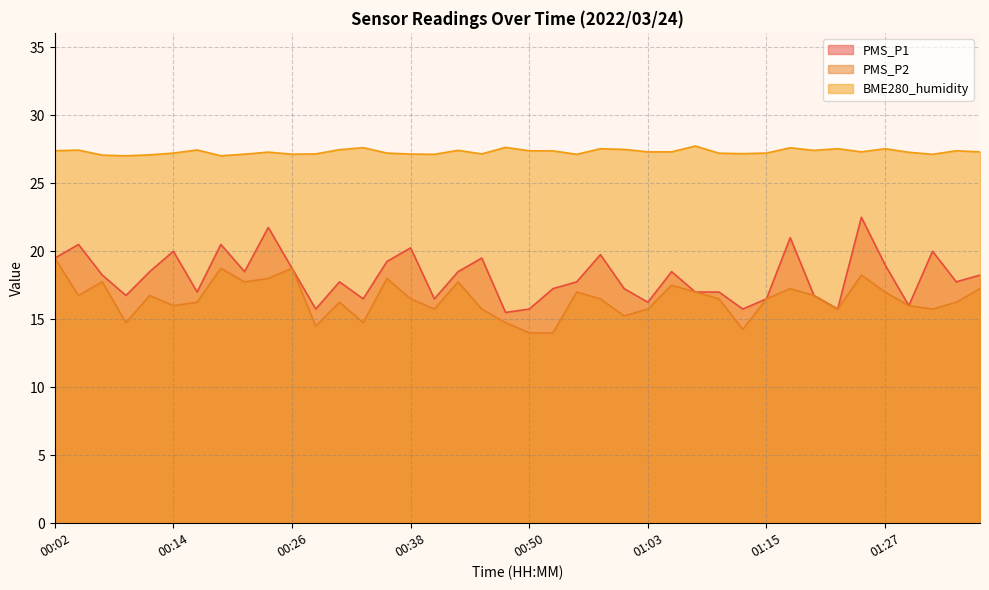

Rank the series at 00:58 from lowest to highest value.

PMS_P2, PMS_P1, BME280_humidity